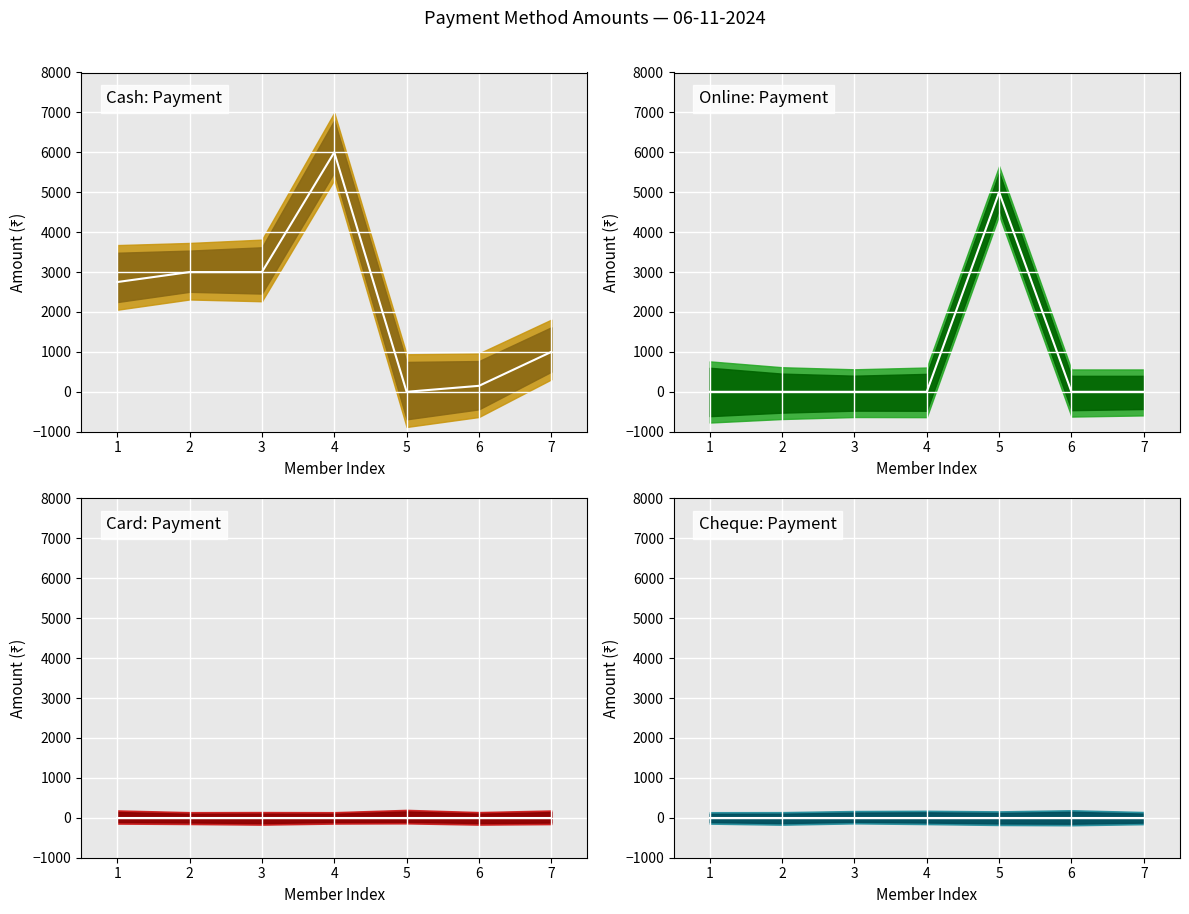

What is the difference between the maximum and minimum values in the Cash (mean) series?

6000